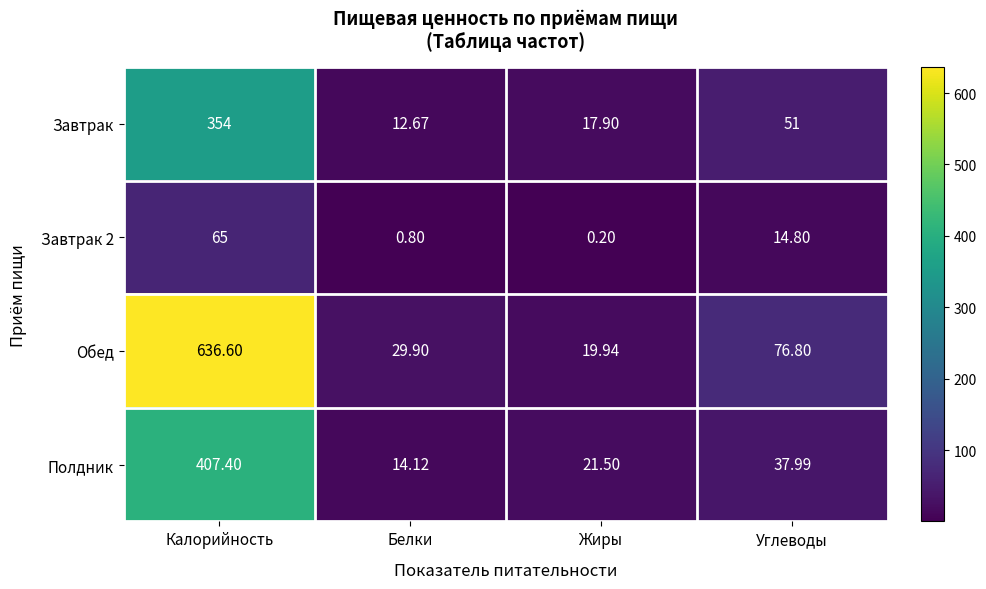

Where does the Обед series first go above 76?

Калорийность